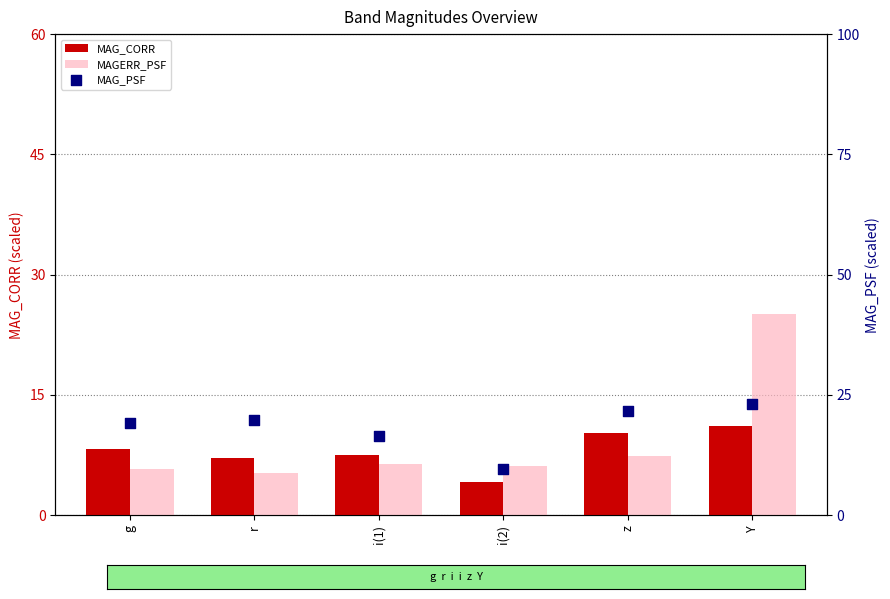

Which series contains the highest Y value?

MAGERR_PSF